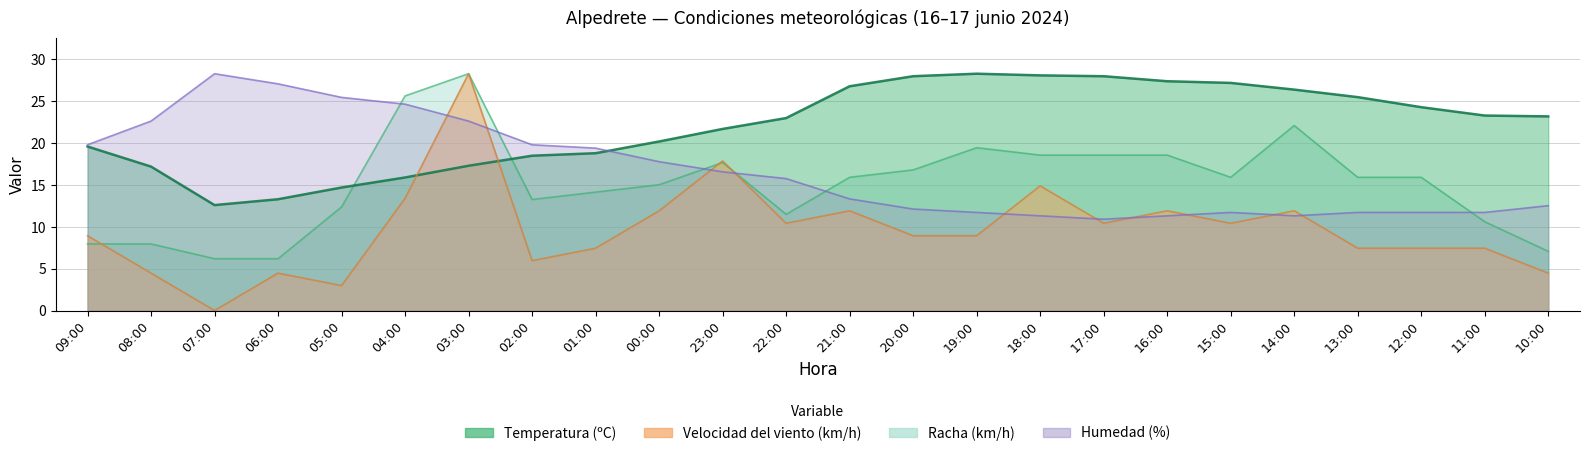

Is it true that Velocidad del viento (km/h) equals 3.1 at 04:00?

False